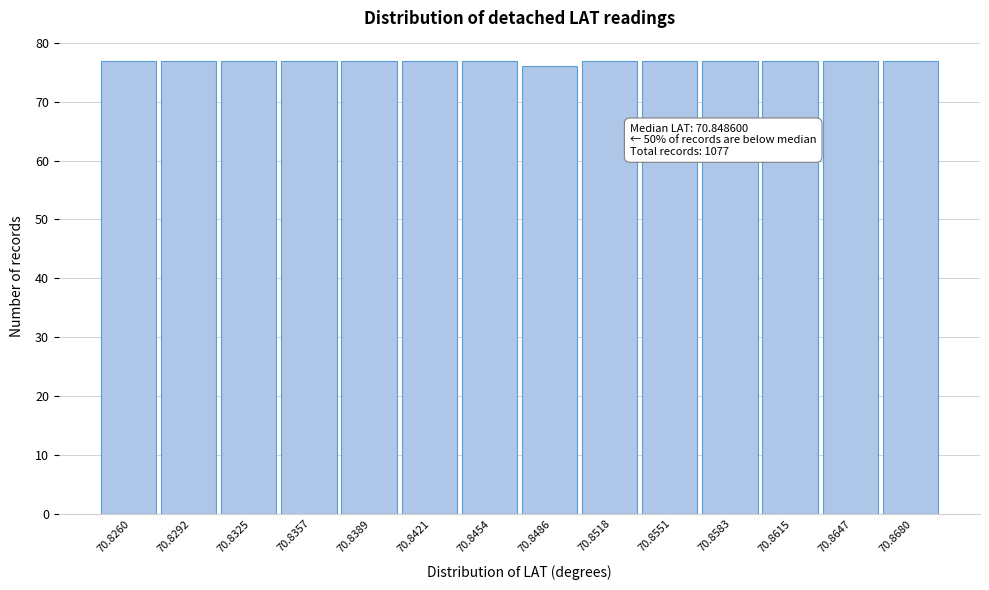

Reading left to right, what are all the values shown in this chart?

77	77	77	77	77	77	77	76	77	77	77	77	77	77